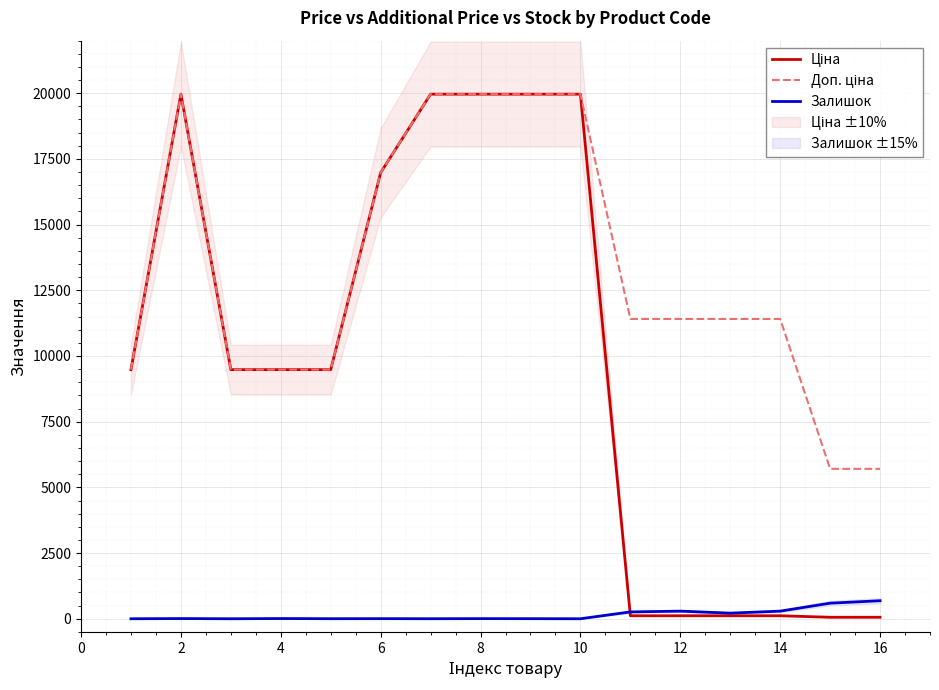

True or false: Ціна and Доп. ціна intersect in this chart.

False